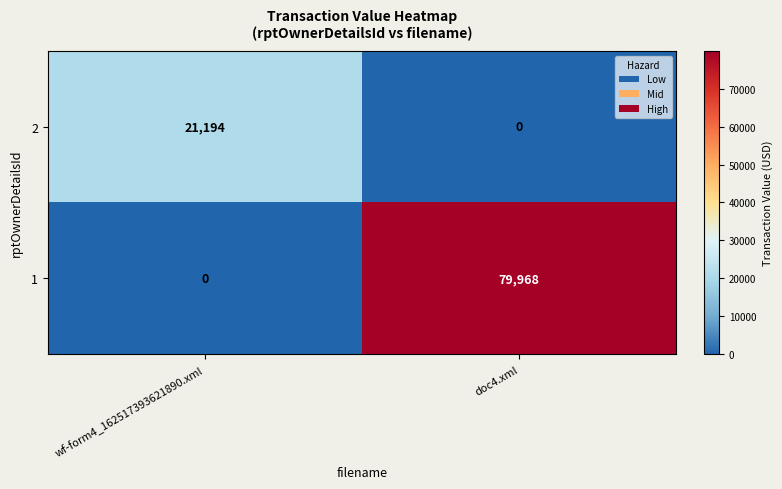

The value of 1 at doc4.xml is 79968. True or false?

True